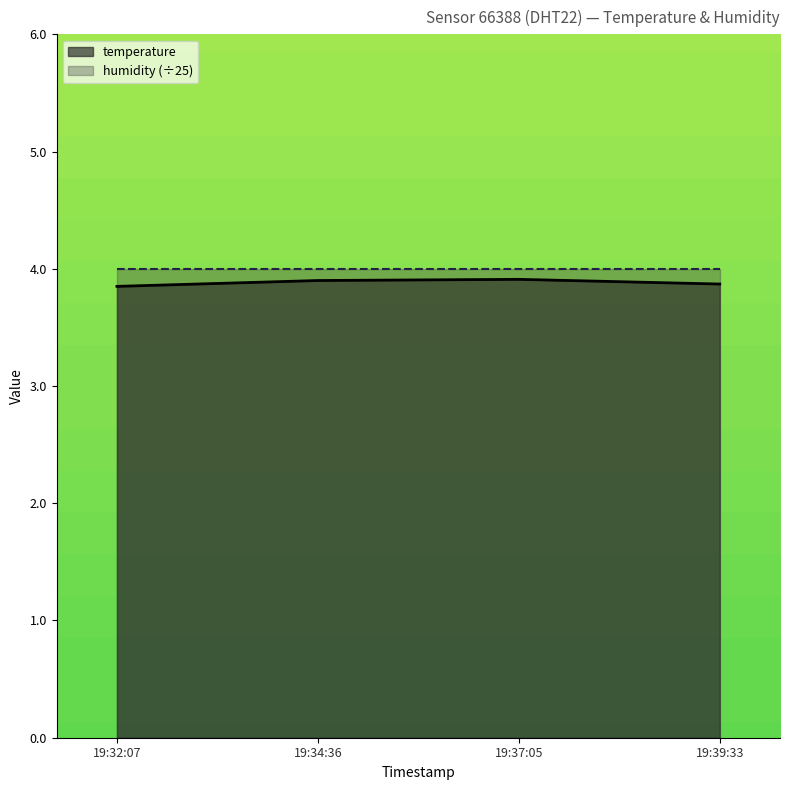

What is the maximum value for temperature?

3.9